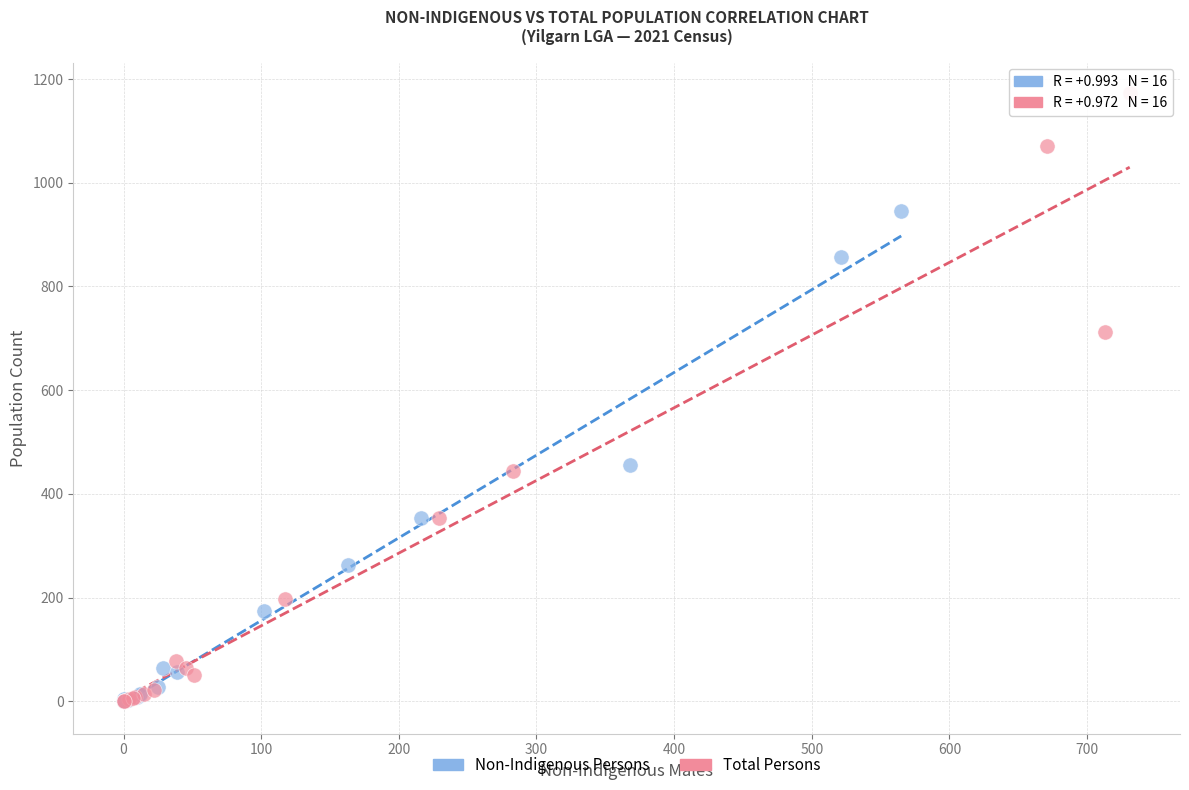

Which series reaches the maximum Y coordinate?

Total Persons